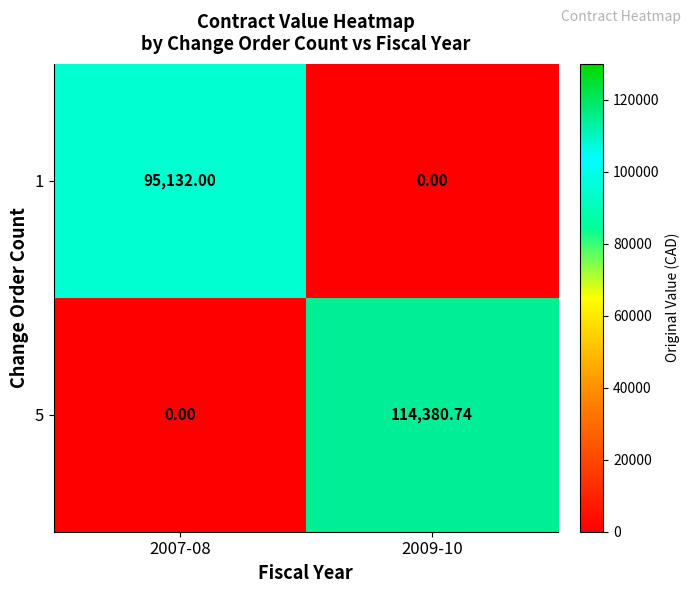

Reading left to right, transcribe all the data shown in this chart.

1: 2007-08=95132.0	2009-10=0.0
5: 2007-08=0.0	2009-10=114380.7